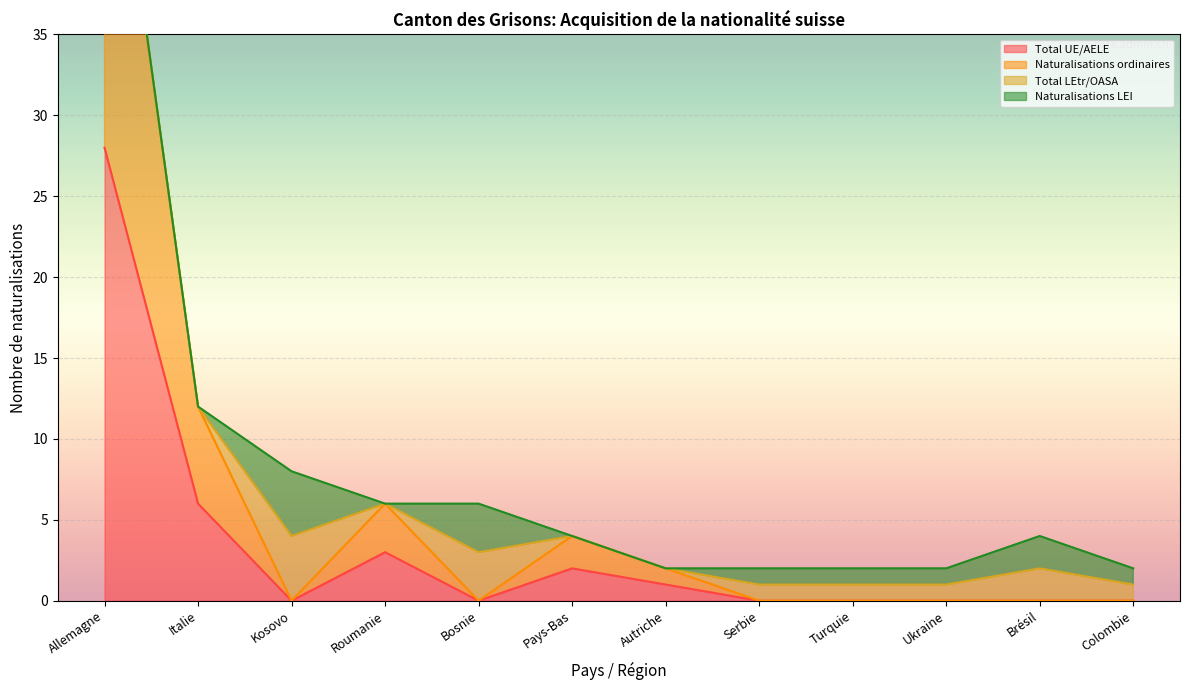

Where is Total UE/AELE nearest to the value 14?

Italie